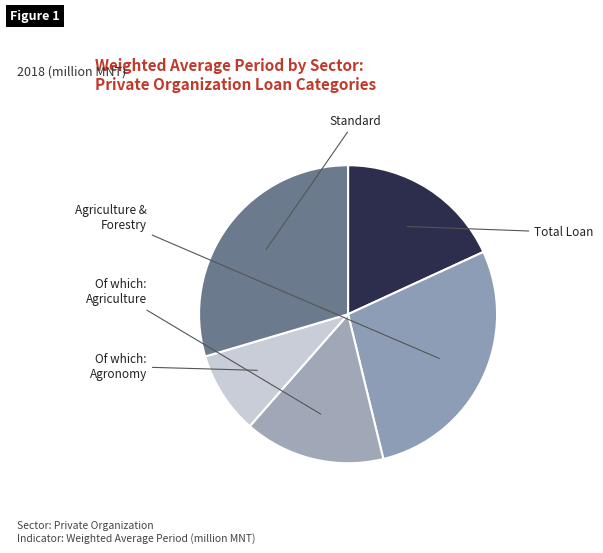

Which slice is the largest?

Standard